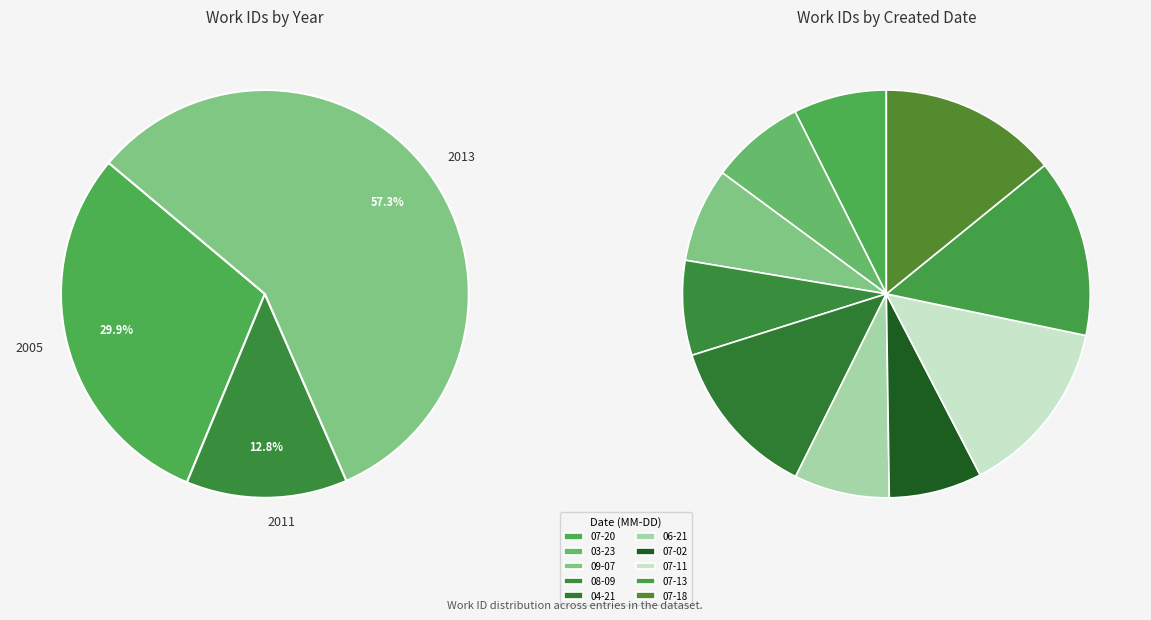

Approximately how many times larger is the value at 2013-07-18 compared to 2011-04-21?

1.1